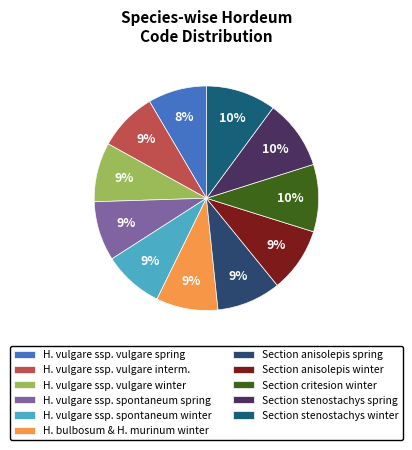

The Section critesion winter slice represents 3% of the pie. True or false?

False